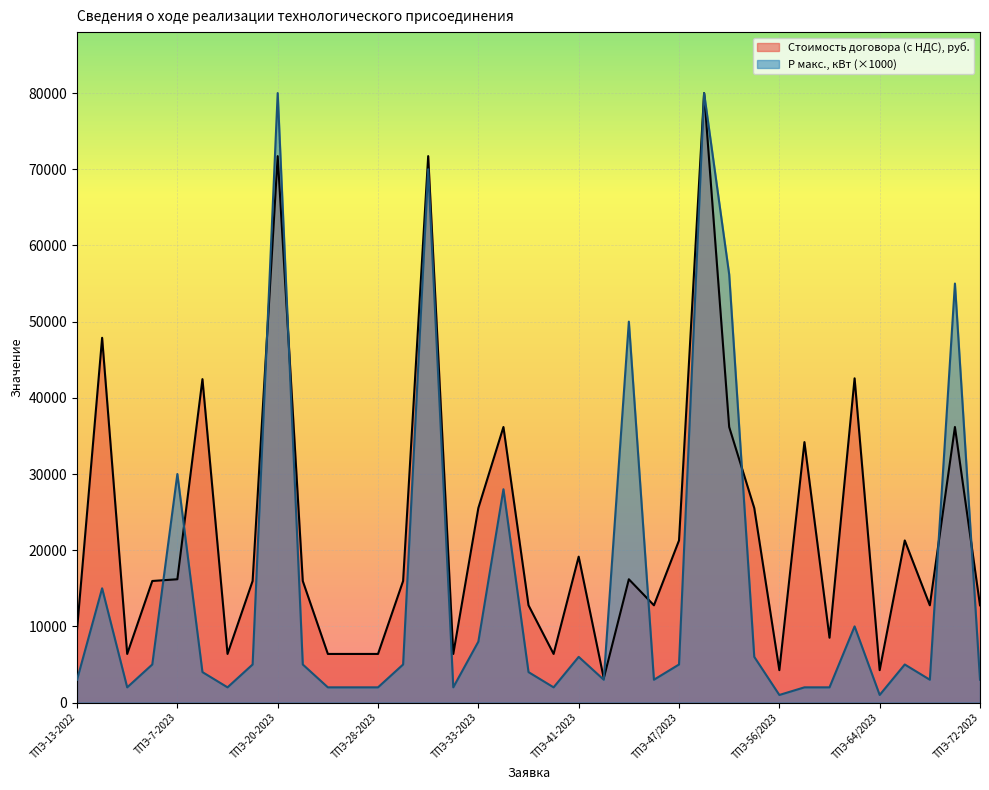

What is the total value across all series at ТПЭ-64/2023?

5256.0